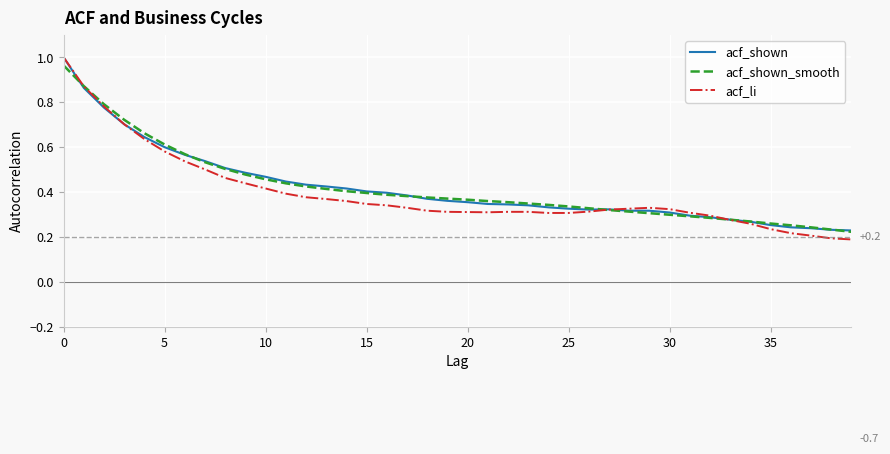

At how many categories does at least one series exceed 0?

40